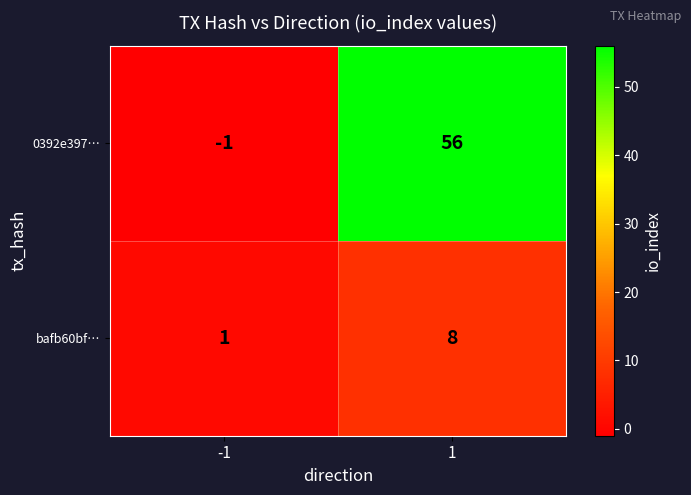

At how many categories does at least one series exceed 33?

1